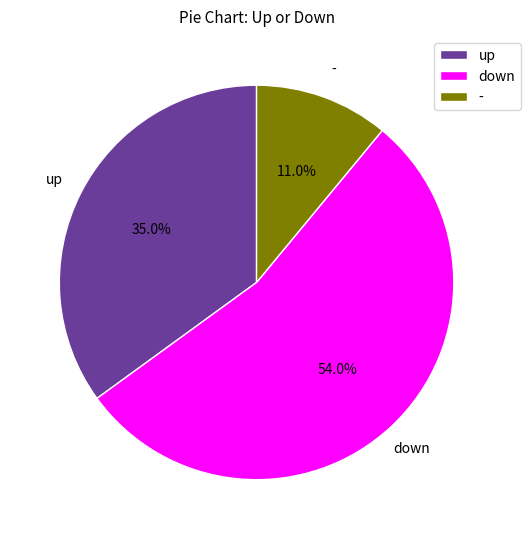

Is it true that up is 35% of the pie?

True